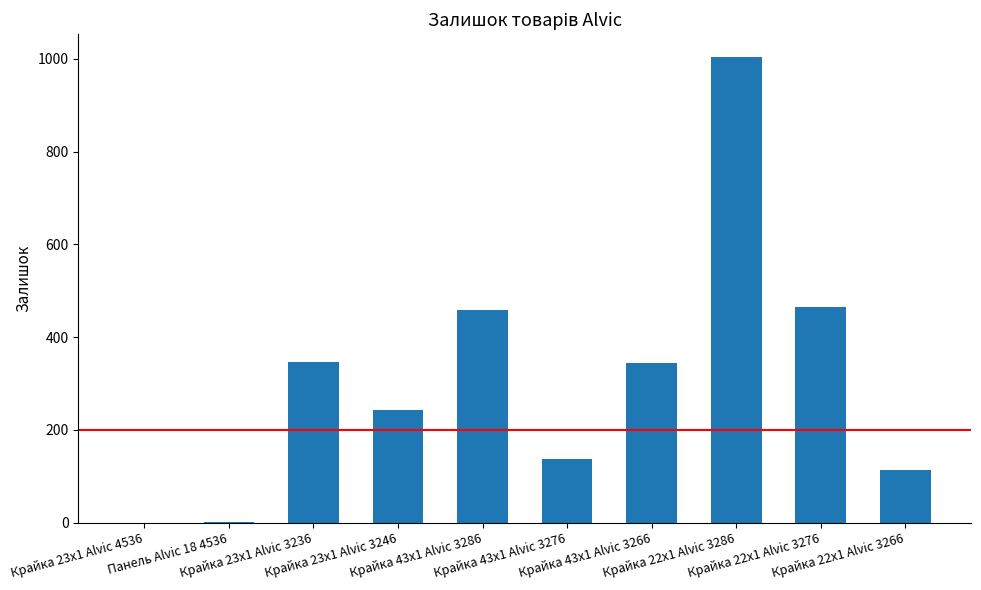

What is the approximate value at Крайка 22x1 Alvic 3276, to the nearest 50?

450